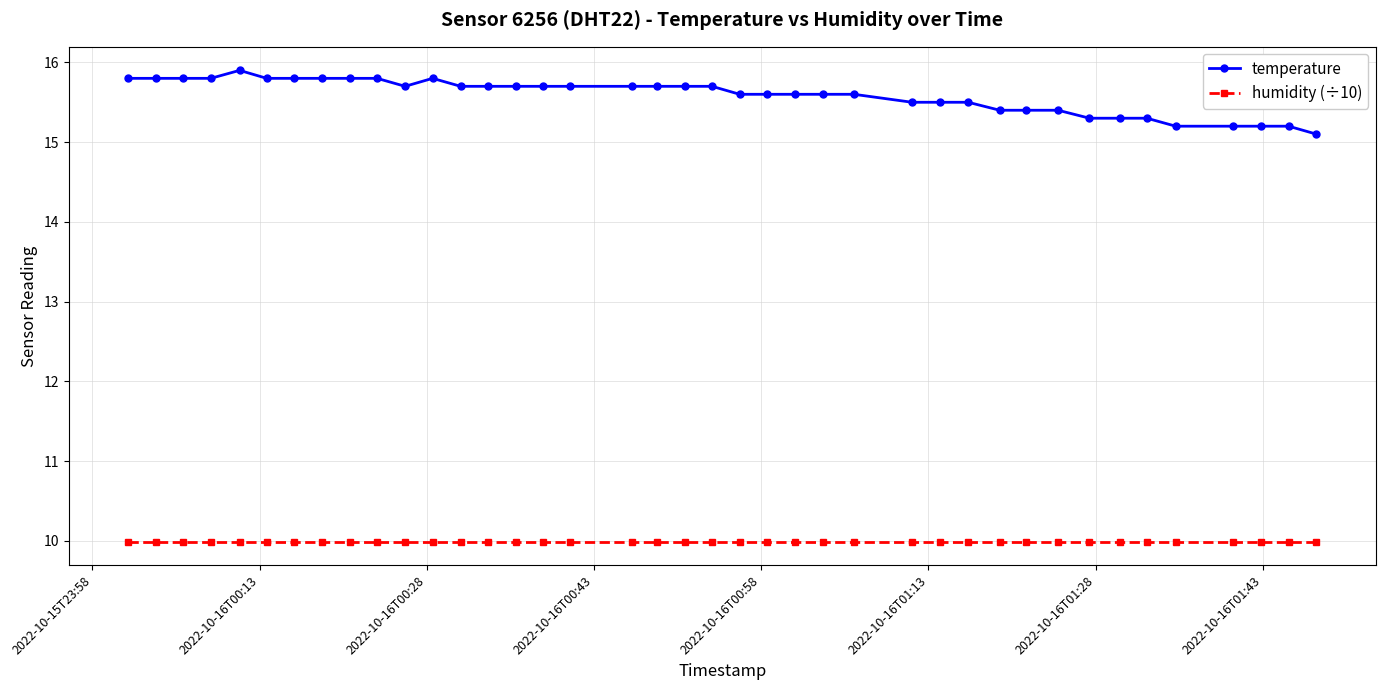

What is the sum of all humidity (÷10) values?

399.6